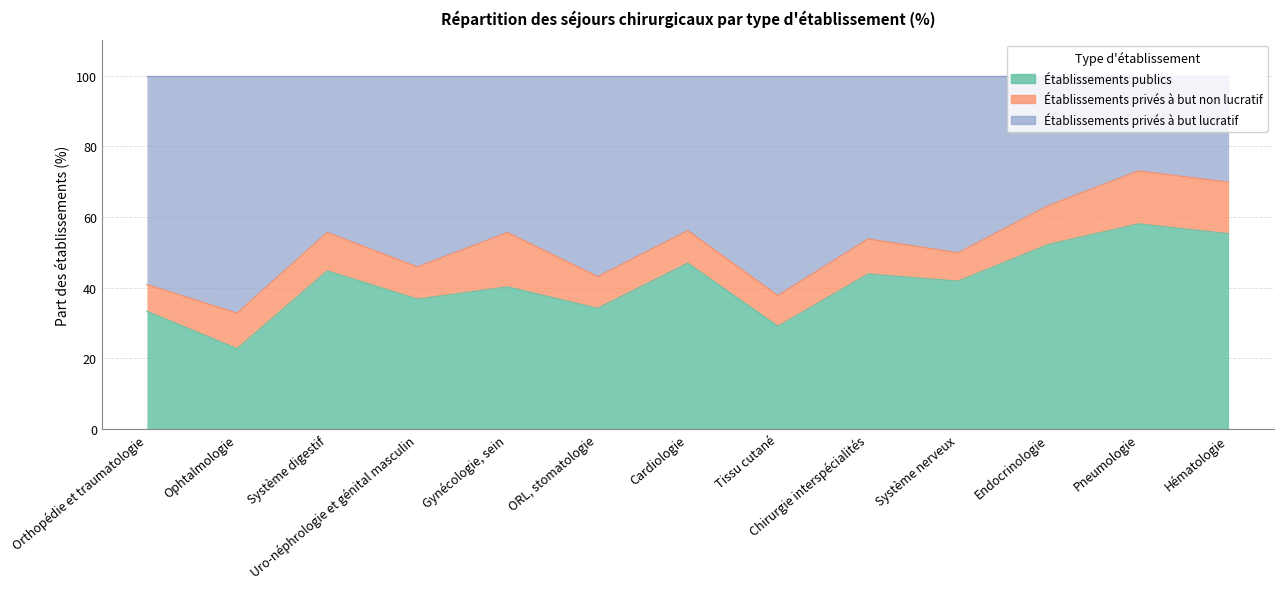

What is the label of the 10th point from the left?

Système nerveux